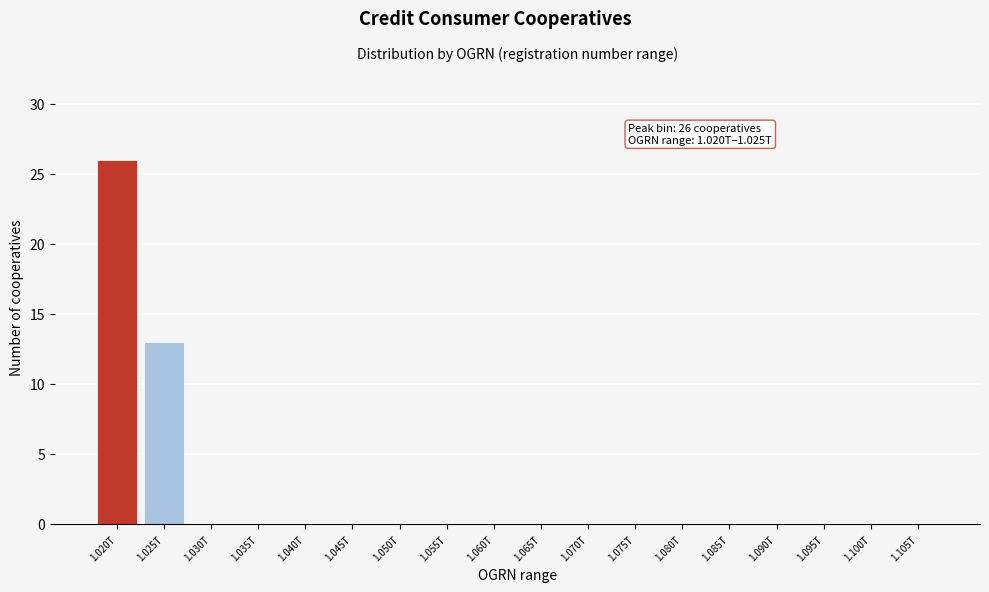

Reading right to left, transcribe all the data shown in this chart.

1.105T=0	1.100T=0	1.095T=0	1.090T=0	1.085T=0	1.080T=0	1.075T=0	1.070T=0	1.065T=0	1.060T=0	1.055T=0	1.050T=0	1.045T=0	1.040T=0	1.035T=0	1.030T=0	1.025T=13	1.020T=26